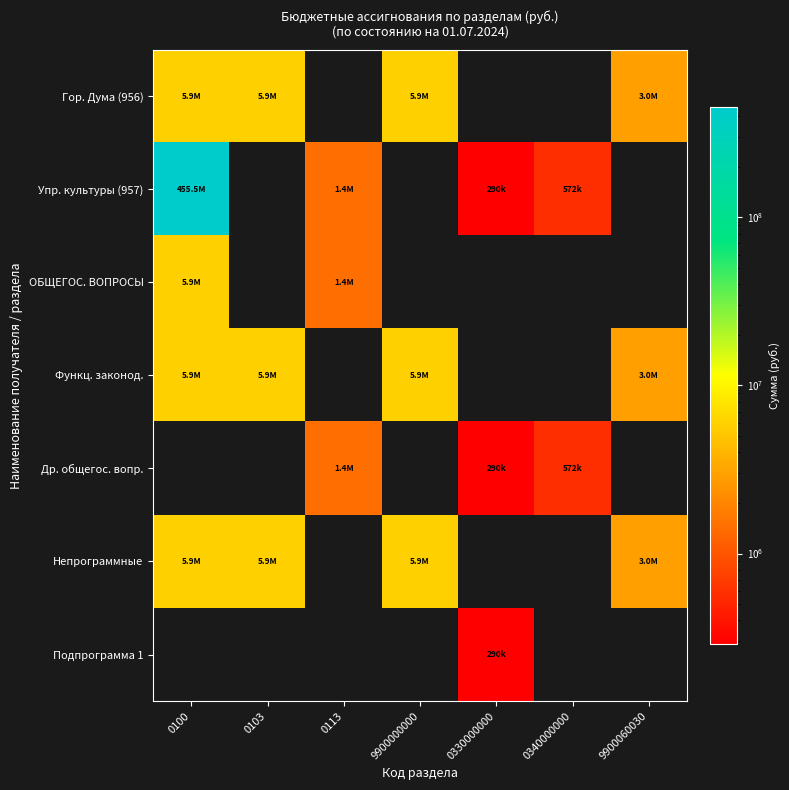

How many series are shown in this chart?

7